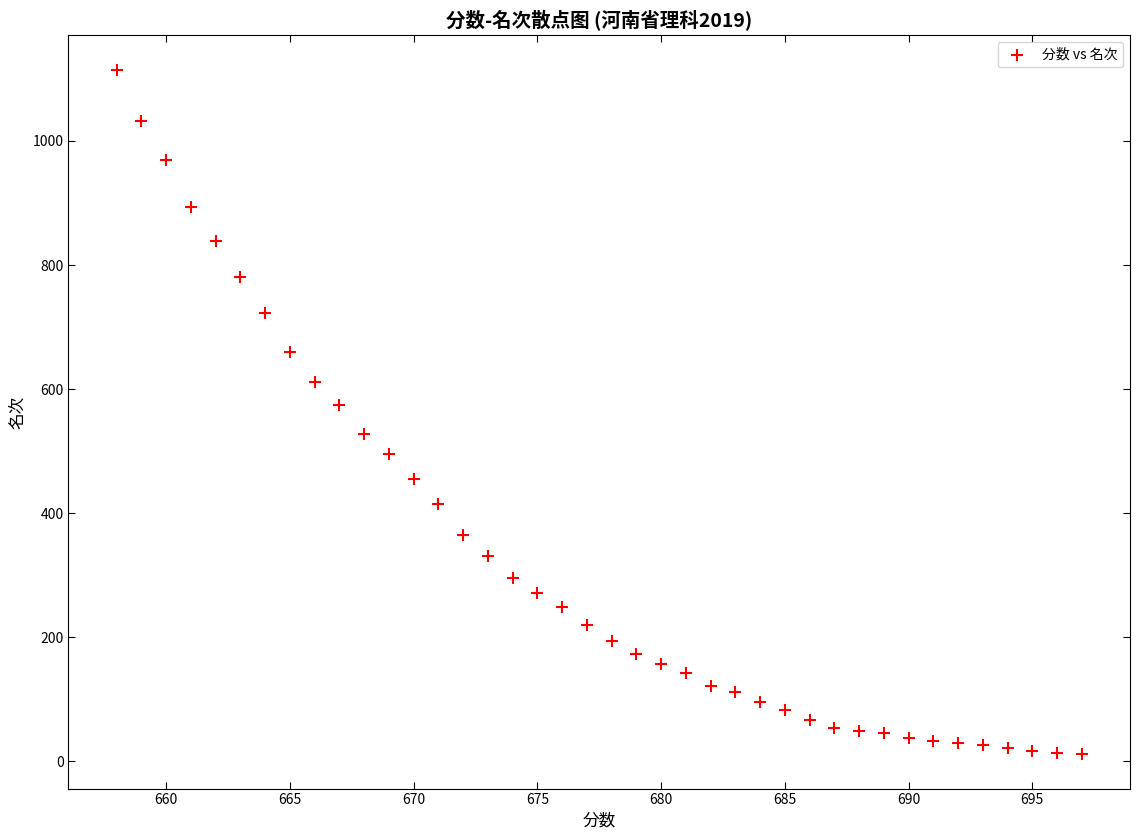

What is the range of Y values (max minus min)?

1104